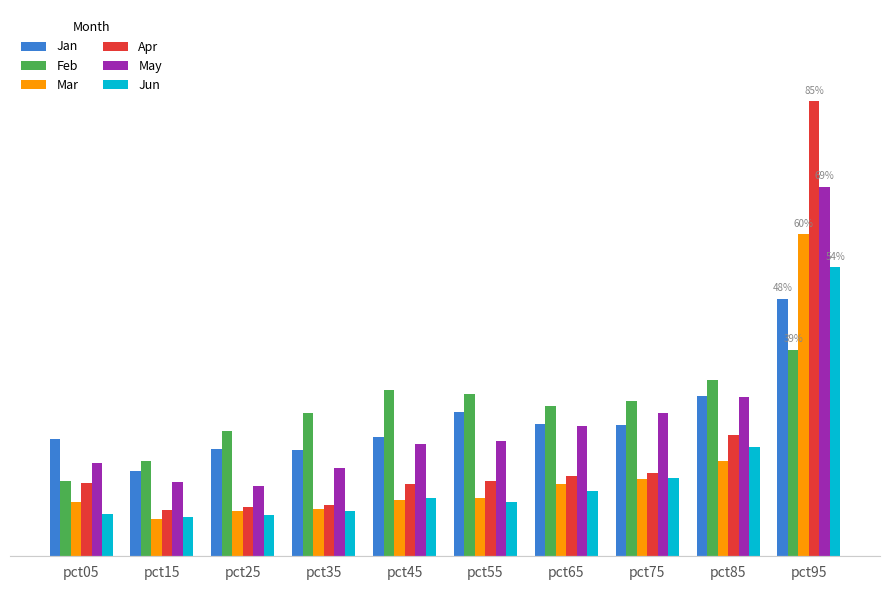

Which series changed the most between pct35 and pct45?

May